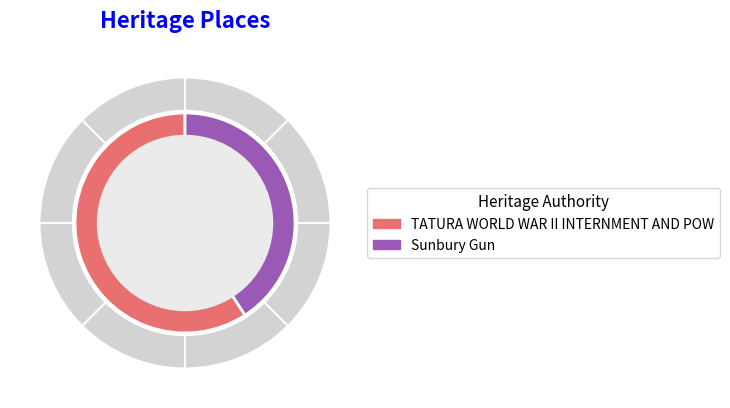

True or false: Sunbury Gun accounts for 32% of the total.

False